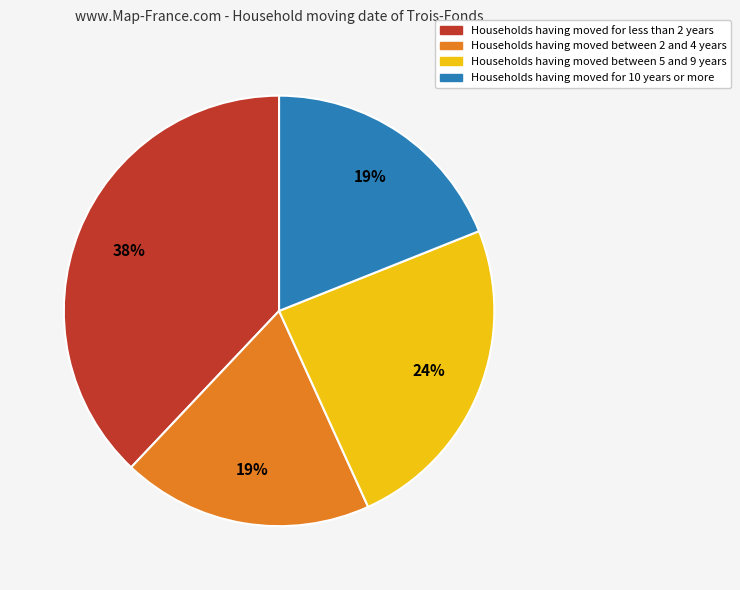

To the nearest percent, what is the average slice percentage?

25%